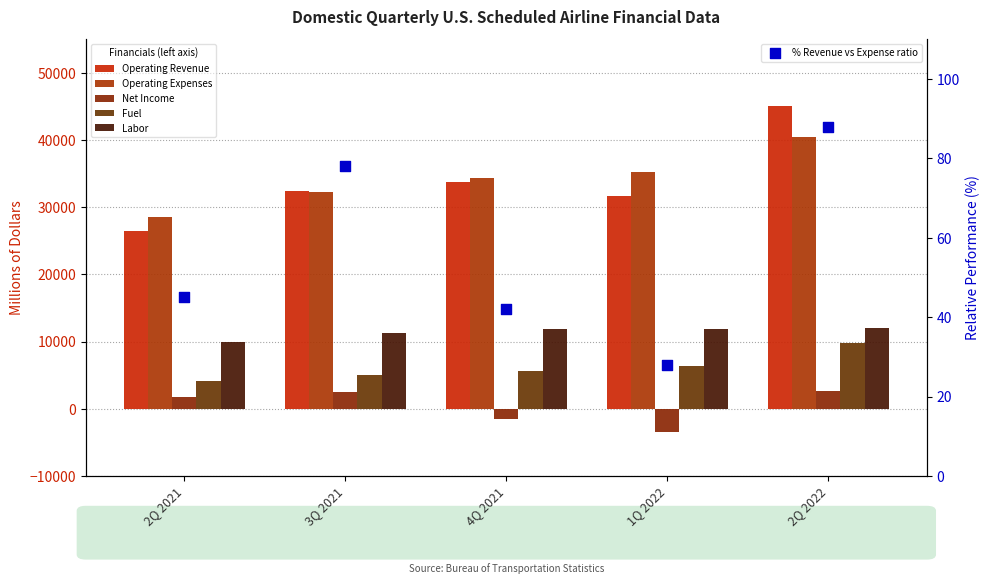

Which series has the widest spread of Y values?

Operating Revenue